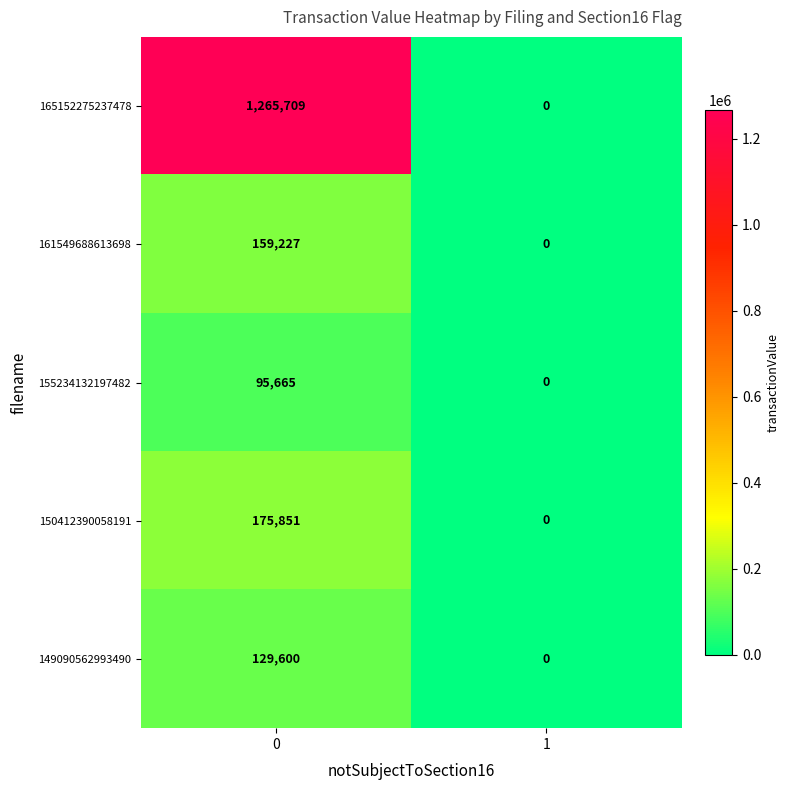

Is it true that 155234132197482 equals 0 at 1?

True